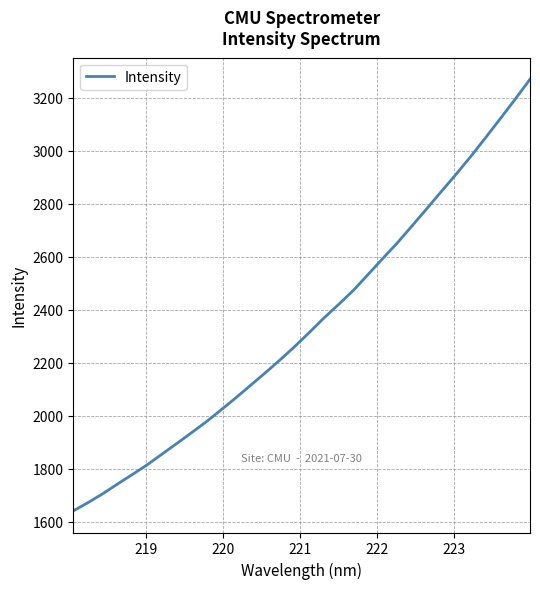

Does the chart have visible grid lines?

Yes